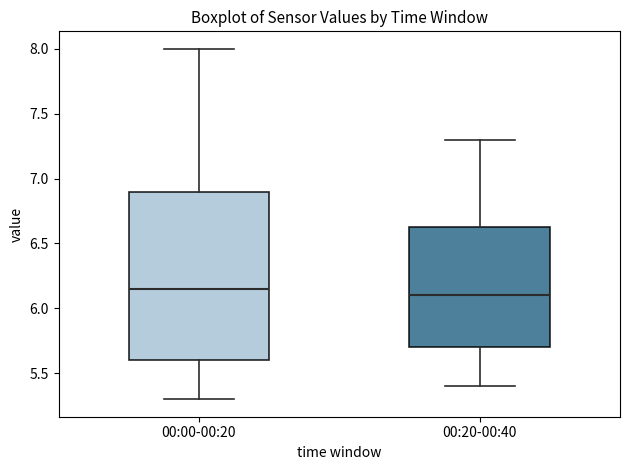

Where does the median line of the box for 00:00-00:20 sit on the y-axis? The values are not printed on the chart, so give them approximately, as read against the axis.

6.15